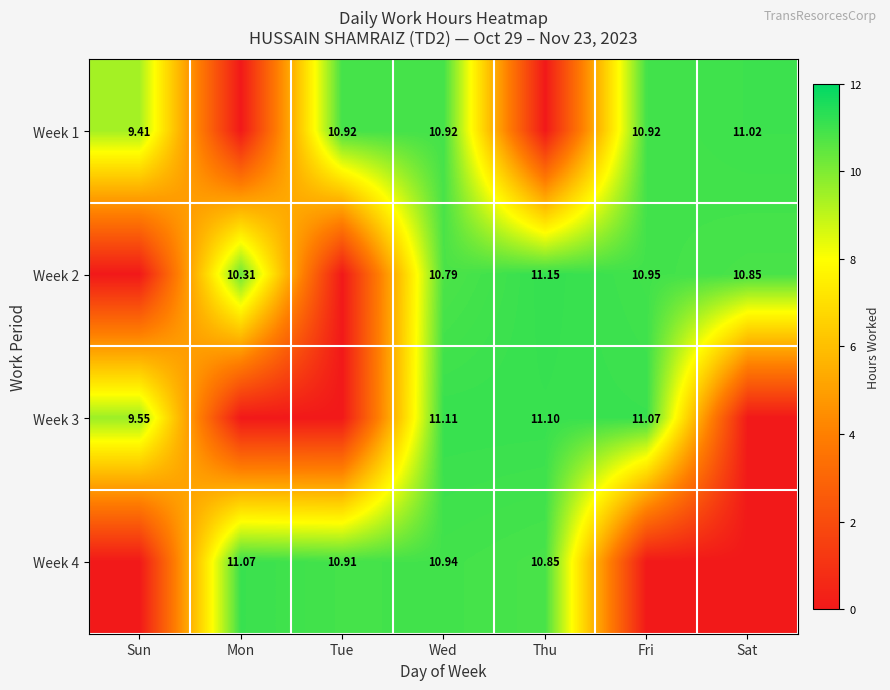

True or false: Week 3 has a value of 6.9 at Tue.

False